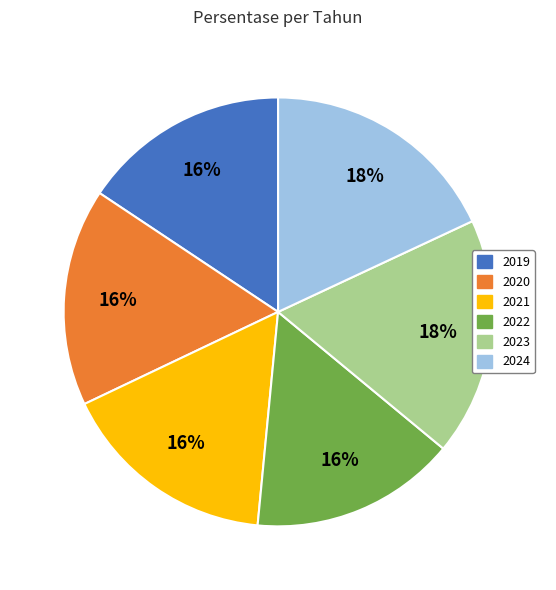

To the nearest percent, what percentage of the pie is 2022?

16%